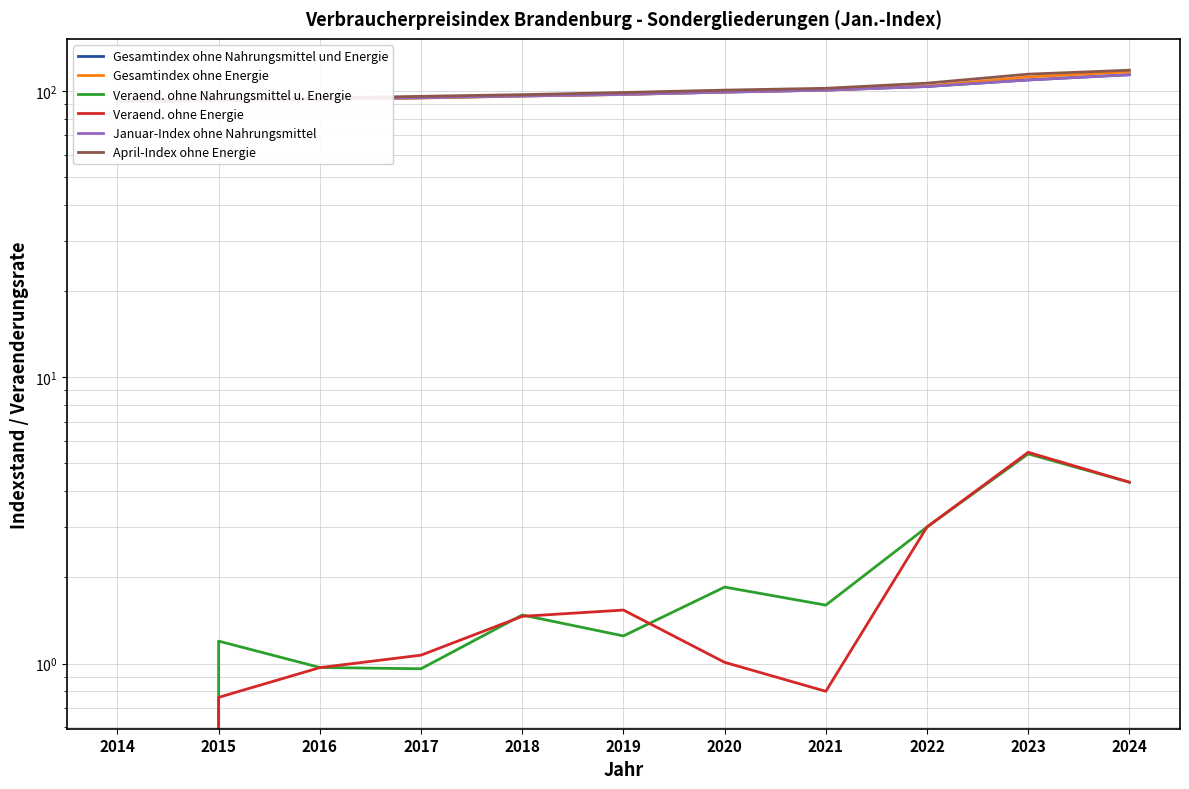

Is it true that Veraend. ohne Energie equals 0.2 at 2016?

False